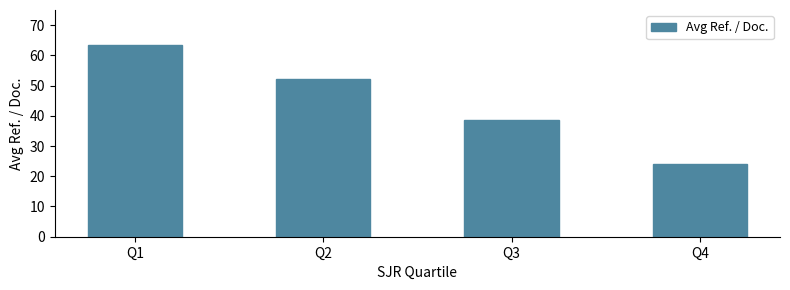

What is the average value?

44.5